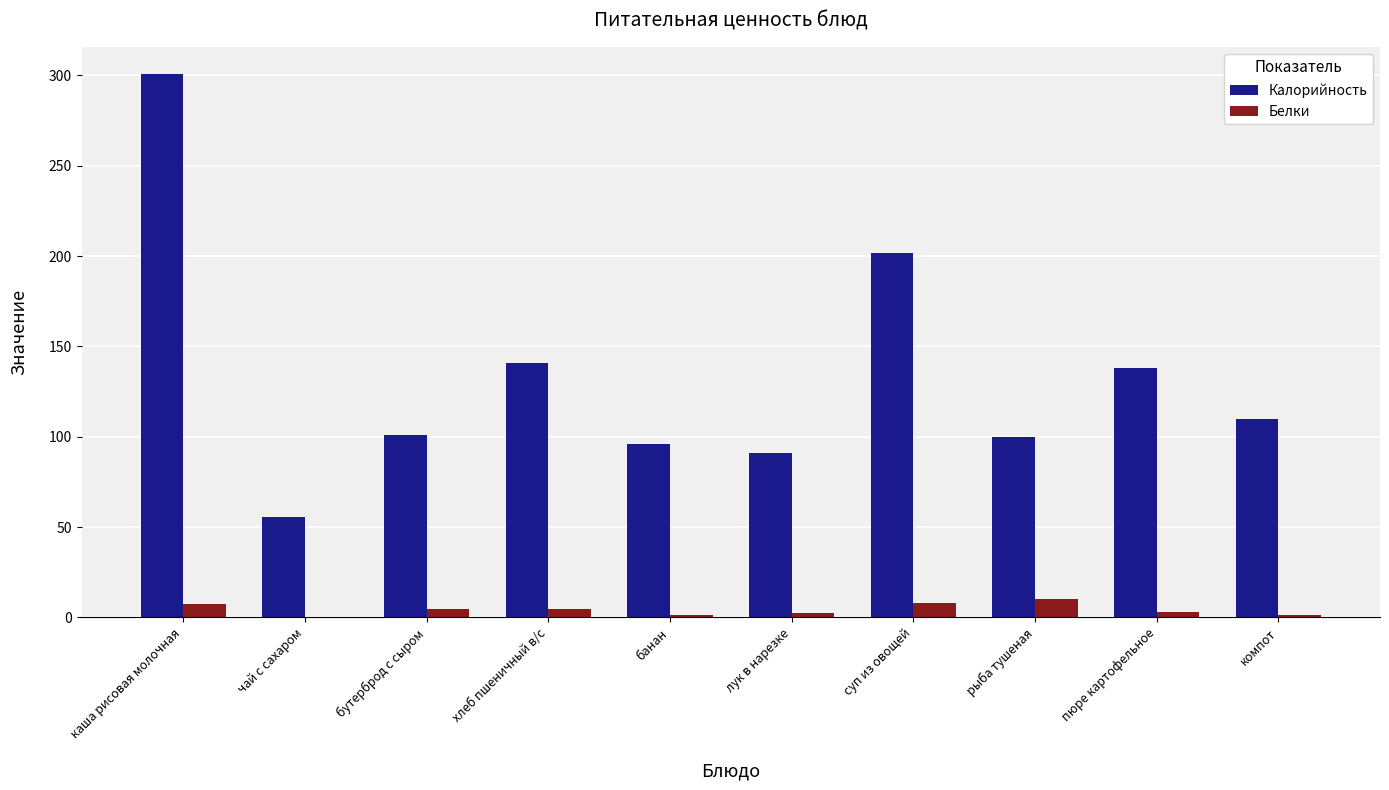

The value of Калорийность at лук в нарезке is 42.8. True or false?

False